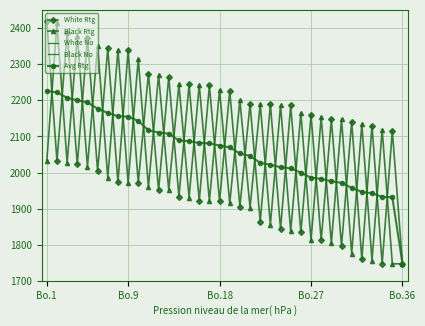

The value of Avg Rtg at Bo.1 is 2226. True or false?

True